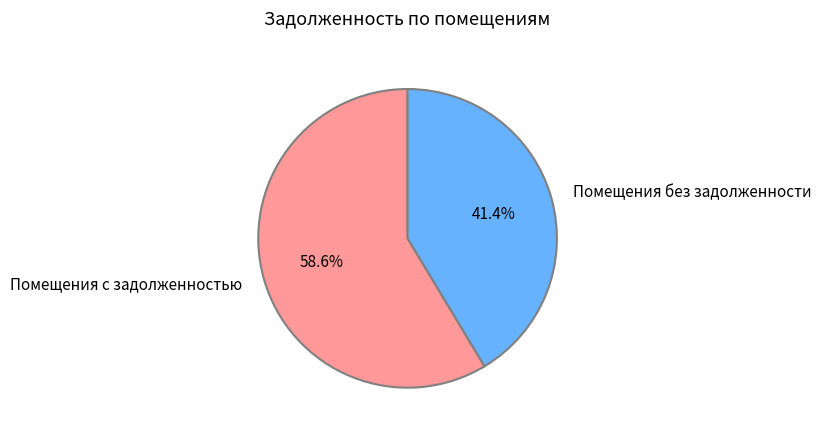

Rank the categories by value from lowest to highest.

Помещения без задолженности, Помещения с задолженностью